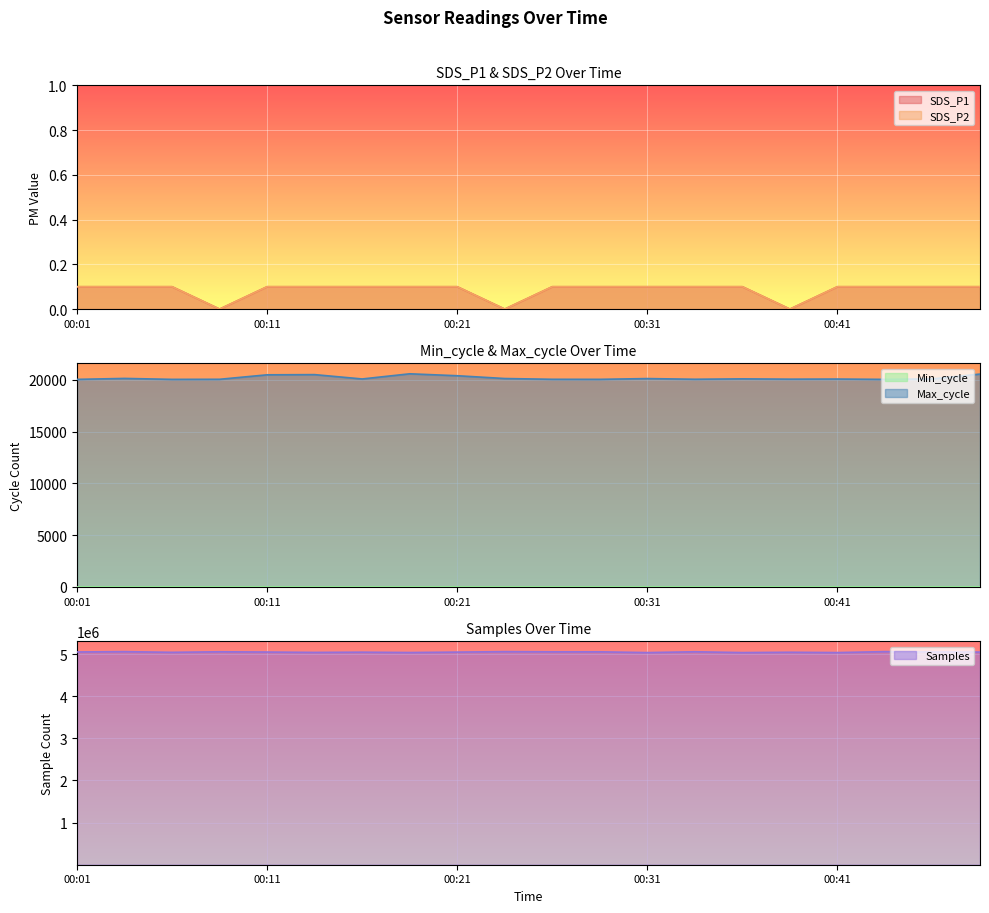

Reading left to right, list all the values displayed in this chart.

SDS_P1: 00:01=0.1	00:04=0.1	00:06=0.1	00:08=0.0	00:11=0.1	00:13=0.1	00:16=0.1	00:18=0.1	00:21=0.1	00:23=0.0	00:26=0.1	00:28=0.1	00:31=0.1	00:33=0.1	00:36=0.1	00:38=0.0	00:41=0.1	00:43=0.1	00:46=0.1	00:48=0.1
SDS_P2: 00:01=0.1	00:04=0.1	00:06=0.1	00:08=0.0	00:11=0.1	00:13=0.1	00:16=0.1	00:18=0.1	00:21=0.1	00:23=0.0	00:26=0.1	00:28=0.1	00:31=0.1	00:33=0.1	00:36=0.1	00:38=0.0	00:41=0.1	00:43=0.1	00:46=0.1	00:48=0.1
Max_cycle: 00:01=20041.0	00:04=20132.0	00:06=20041.0	00:08=20049.0	00:11=20480.0	00:13=20499.0	00:16=20080.0	00:18=20578.0	00:21=20392.0	00:23=20122.0	00:26=20048.0	00:28=20044.0	00:31=20117.0	00:33=20052.0	00:36=20090.0	00:38=20061.0	00:41=20072.0	00:43=20040.0	00:46=20090.0	00:48=20551.0
Samples: 00:01=5050739.0	00:04=5058165.0	00:06=5041987.0	00:08=5054971.0	00:11=5048823.0	00:13=5039929.0	00:16=5045505.0	00:18=5037310.0	00:21=5047344.0	00:23=5058385.0	00:26=5054002.0	00:28=5054004.0	00:31=5035706.0	00:33=5055488.0	00:36=5035742.0	00:38=5043725.0	00:41=5036008.0	00:43=5058721.0	00:46=5050746.0	00:48=5048215.0